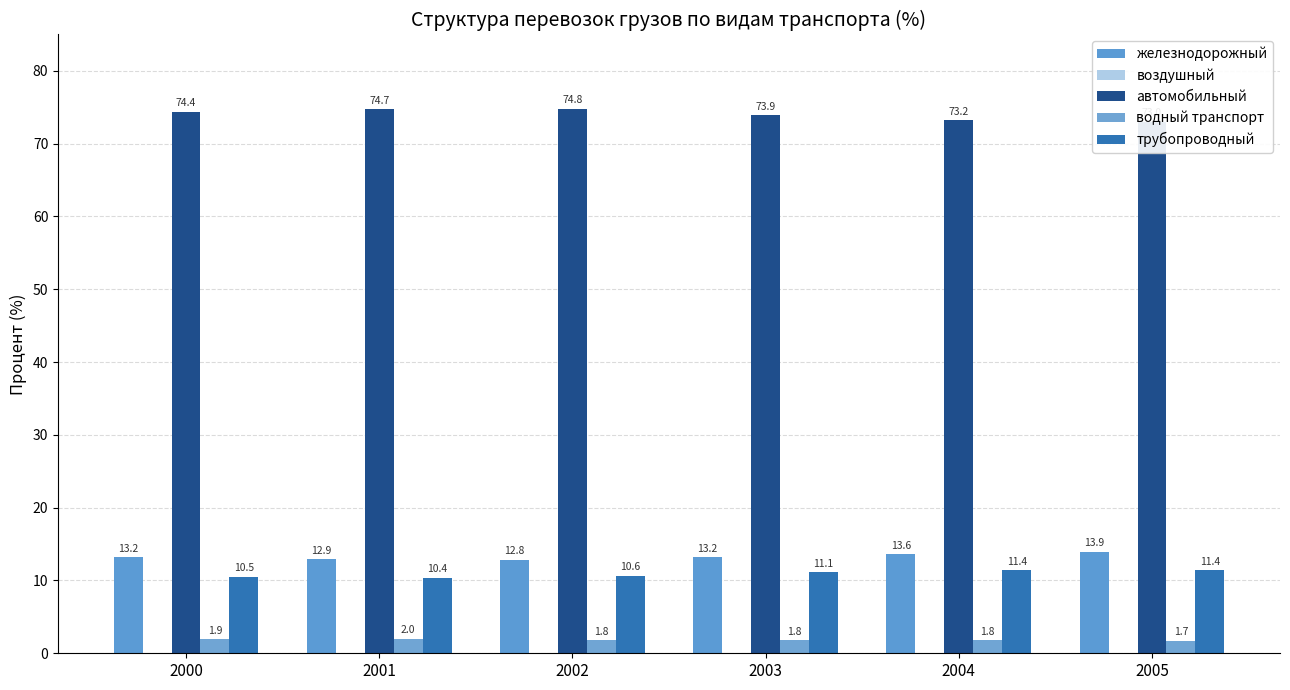

How many bars are there in total?

30